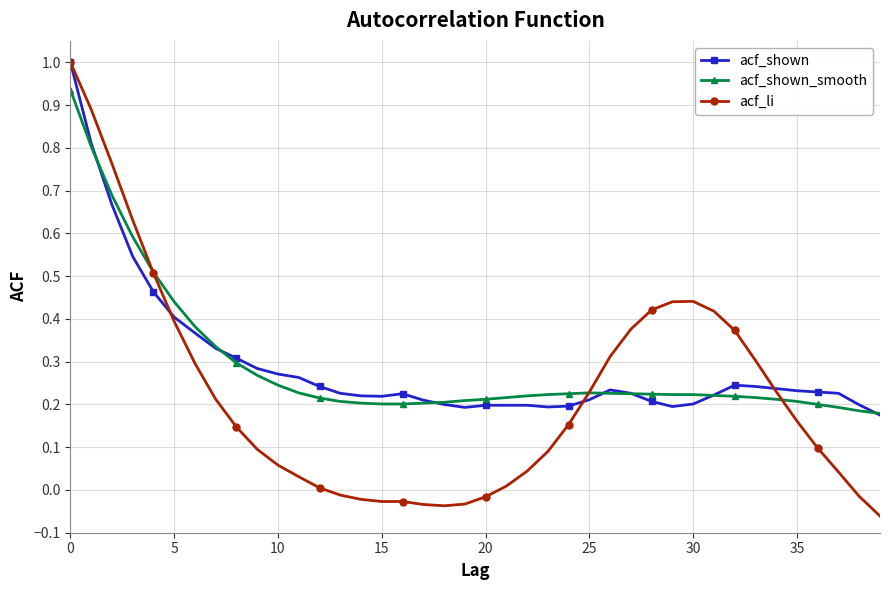

Does the chart have visible grid lines?

Yes